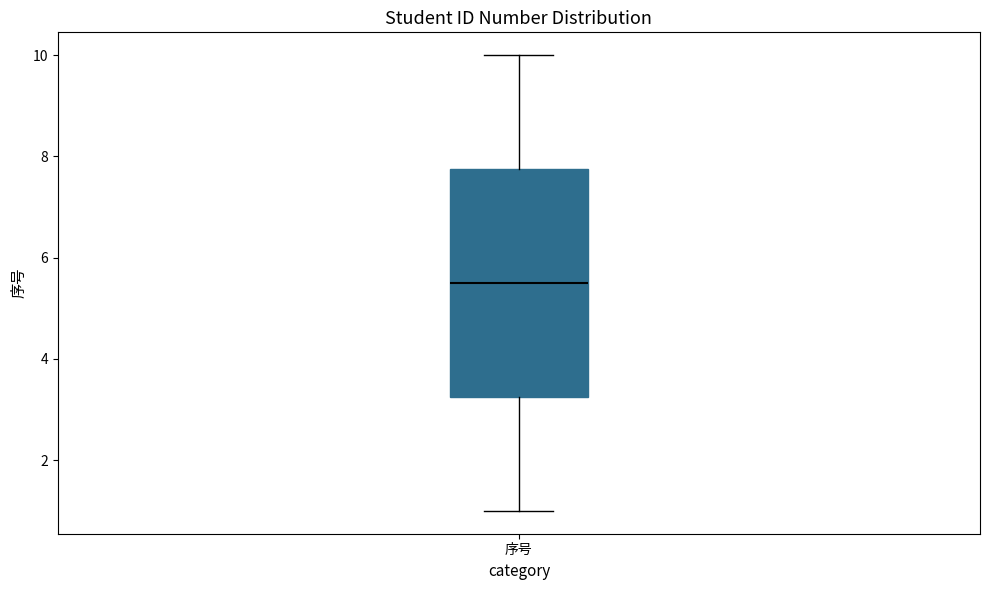

Read this box plot against the y-axis: the position of the median line, the range covered by the box, and the ends of both whiskers. The values are not printed on the chart, so give them approximately, as read against the axis.

median 5.6, box 3.2 to 7.8, whiskers 1.0 to 10.0